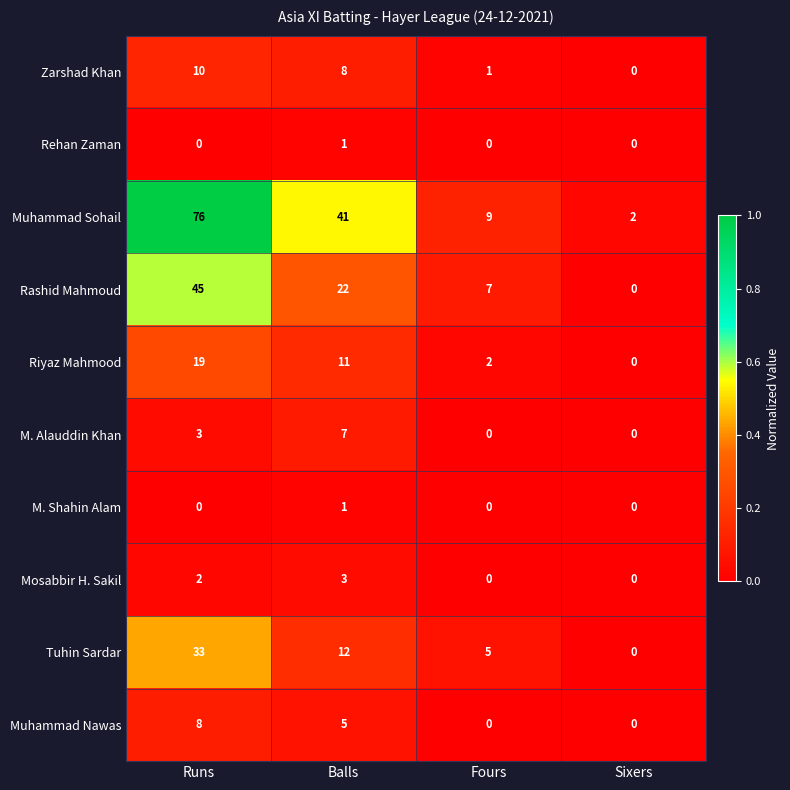

What is the spread (max minus min) of values at Fours?

9